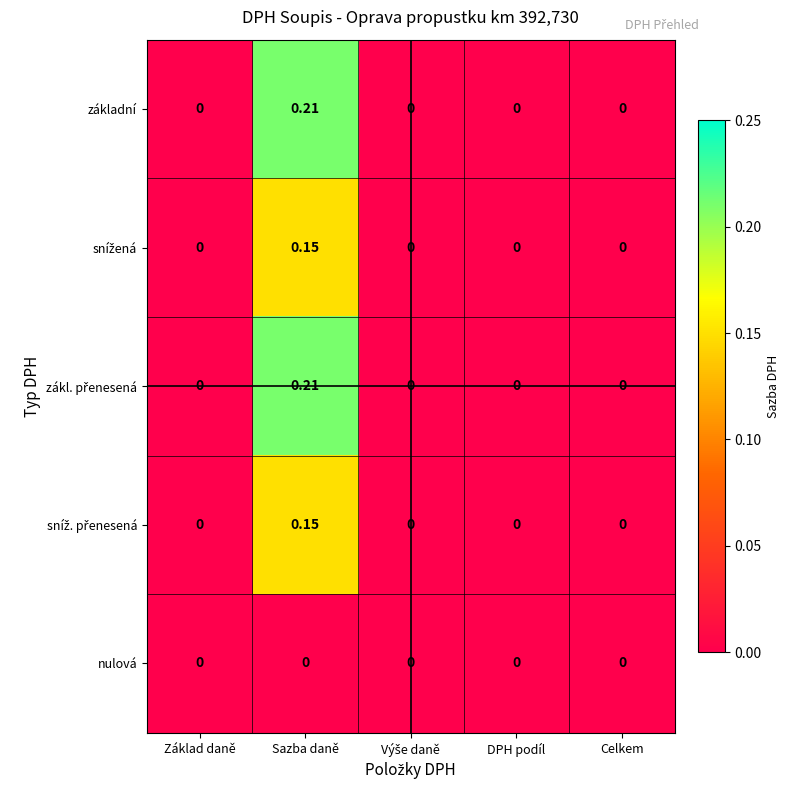

At which category is the sum across all series the highest?

Sazba daně